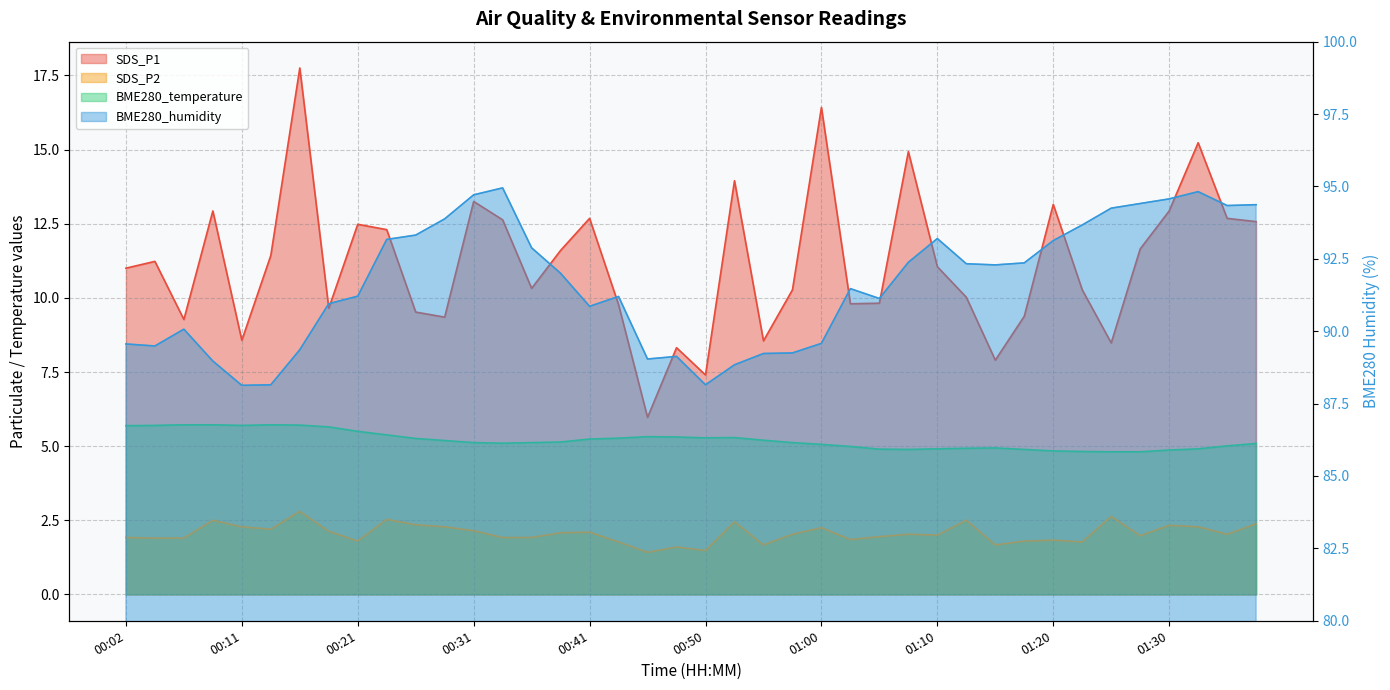

How many lines are shown in the chart?

4